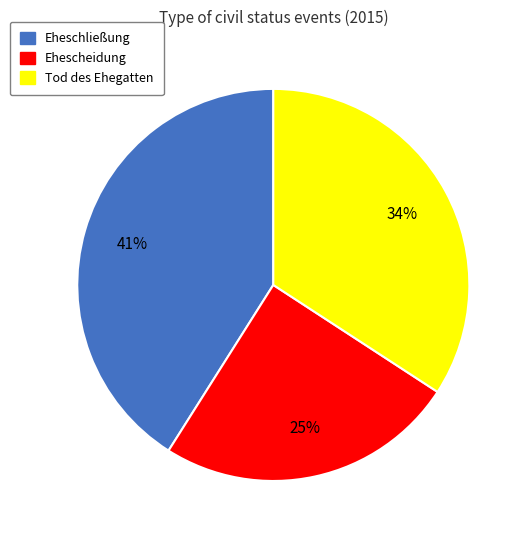

Is the sum of Tod des Ehegatten and Ehescheidung greater than half?

Yes